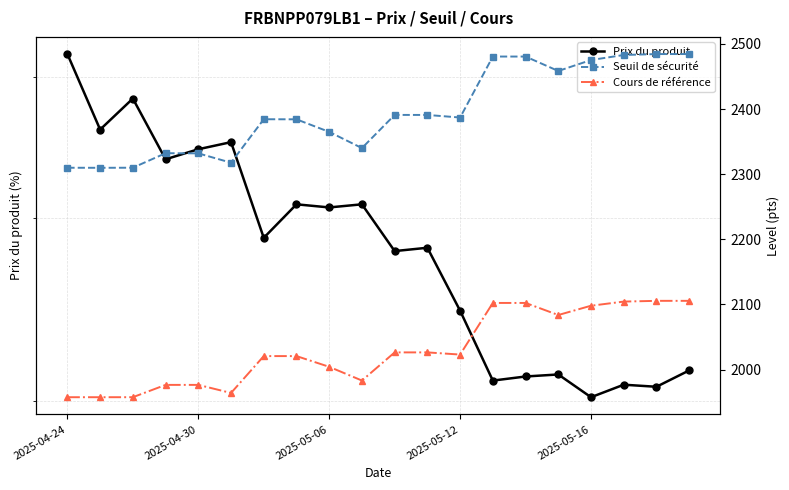

At how many categories does at least one series exceed 2001?

20